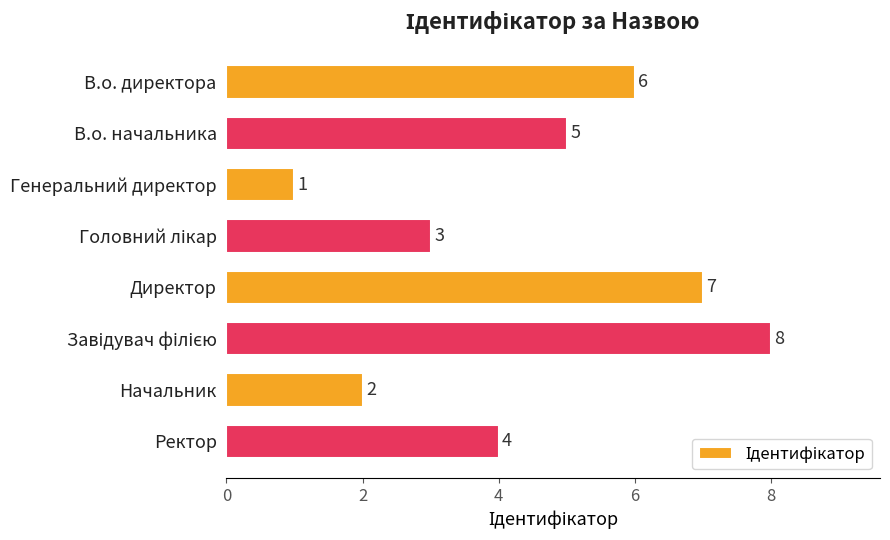

What is the difference between the second highest and second lowest values?

5